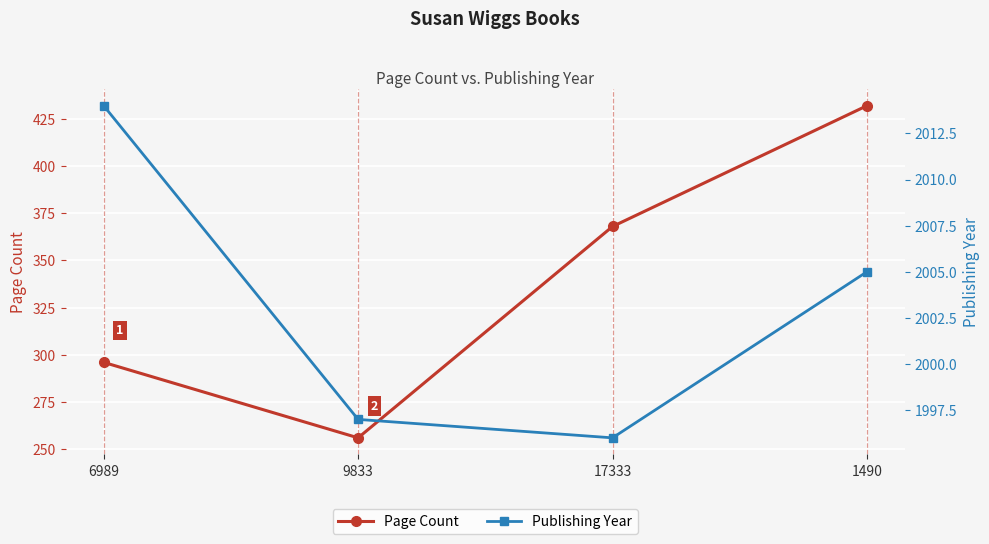

List the series in order of their overall mean, highest first.

Publishing Year, Page Count